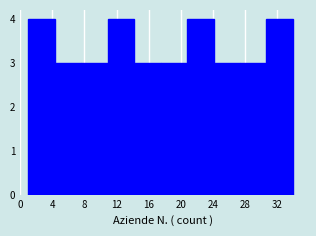

Reading left to right, transcribe this chart: for each bar, give the range it covers on the x-axis and its height. Neither the bar edges nor the heights are printed on the chart, so give them approximately, as read against the axes.

1.0 to 4.3: 4
4.3 to 7.6: 3
7.6 to 10.9: 3
10.9 to 14.2: 4
14.2 to 17.5: 3
17.5 to 20.8: 3
20.8 to 24.1: 4
24.1 to 27.4: 3
27.4 to 30.7: 3
30.7 to 34.0: 4